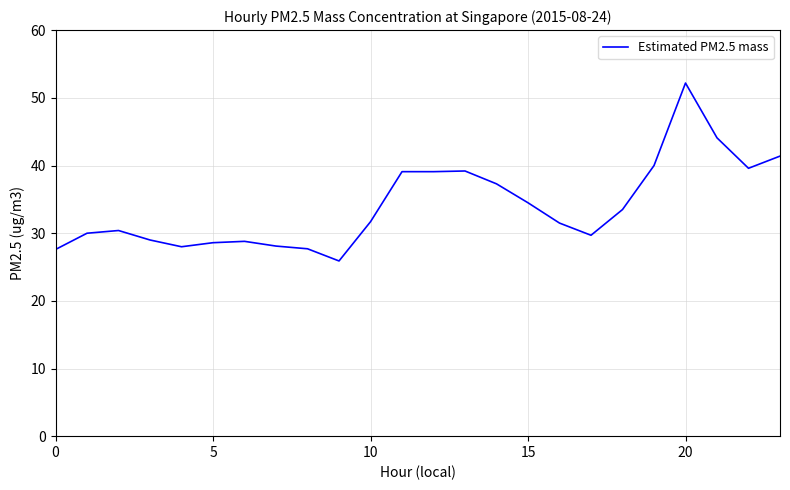

What is the maximum value shown in the chart?

52.2